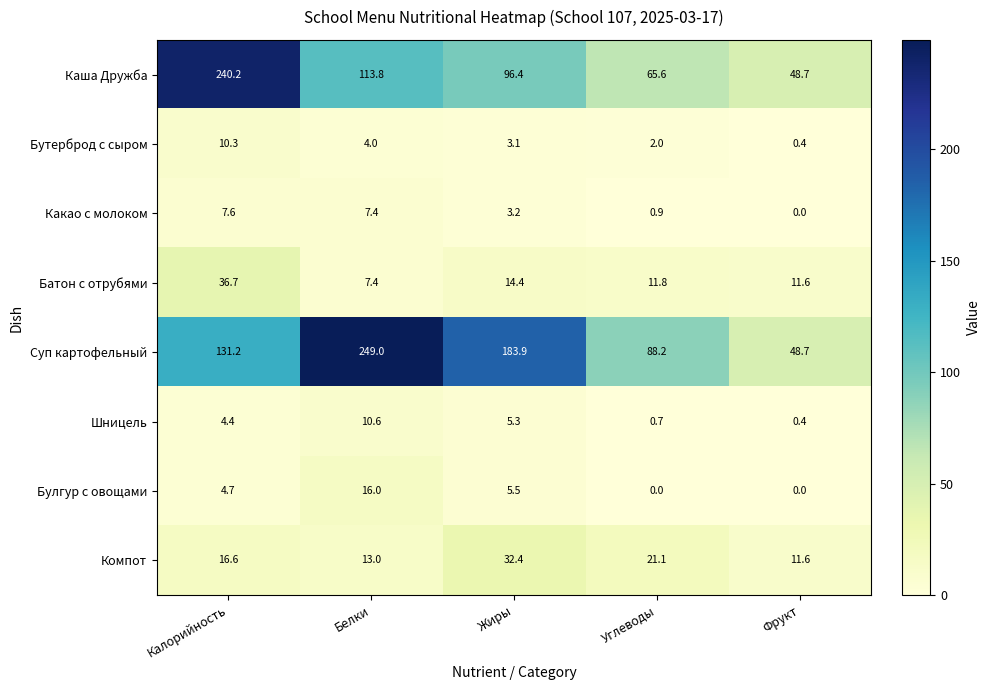

The Бутерброд с сыром series shows 2.0 at Углеводы. True or false?

True